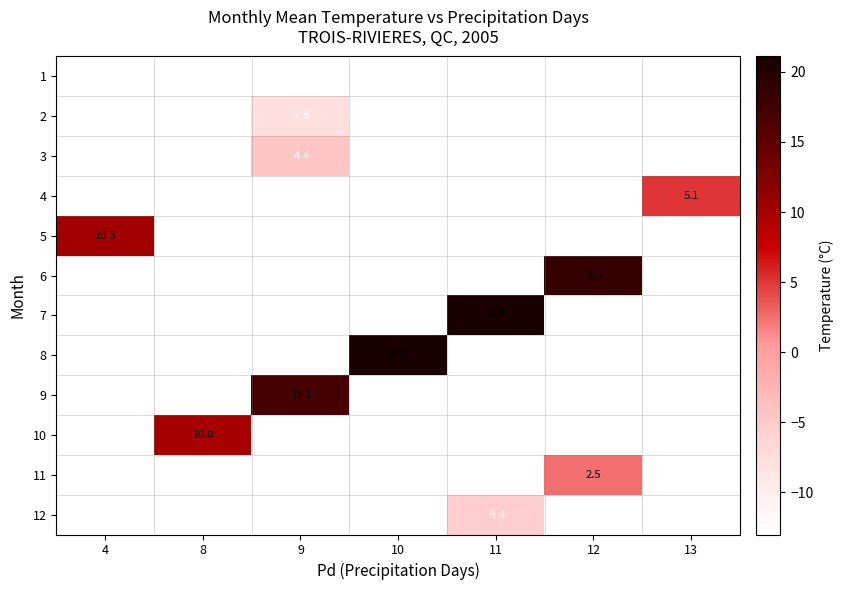

The 12 series shows -9.5 at 11. True or false?

False